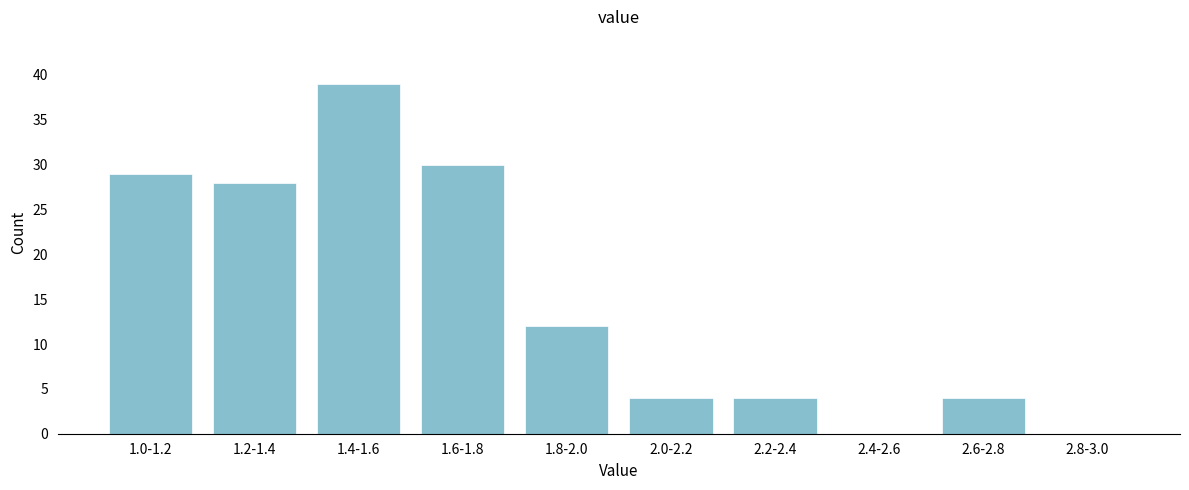

Reading right to left, extract all data points from this chart.

2.8-3.0=0	2.6-2.8=4	2.4-2.6=0	2.2-2.4=4	2.0-2.2=4	1.8-2.0=12	1.6-1.8=30	1.4-1.6=39	1.2-1.4=28	1.0-1.2=29